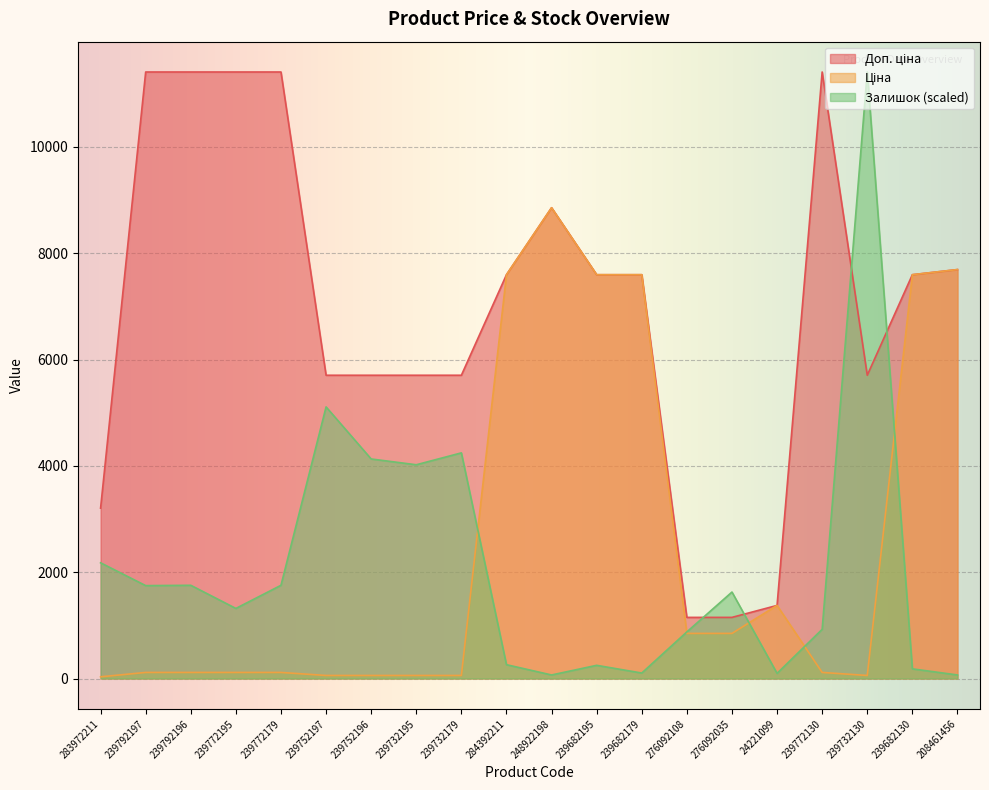

How many values in the Доп. ціна series are below 7596?

9